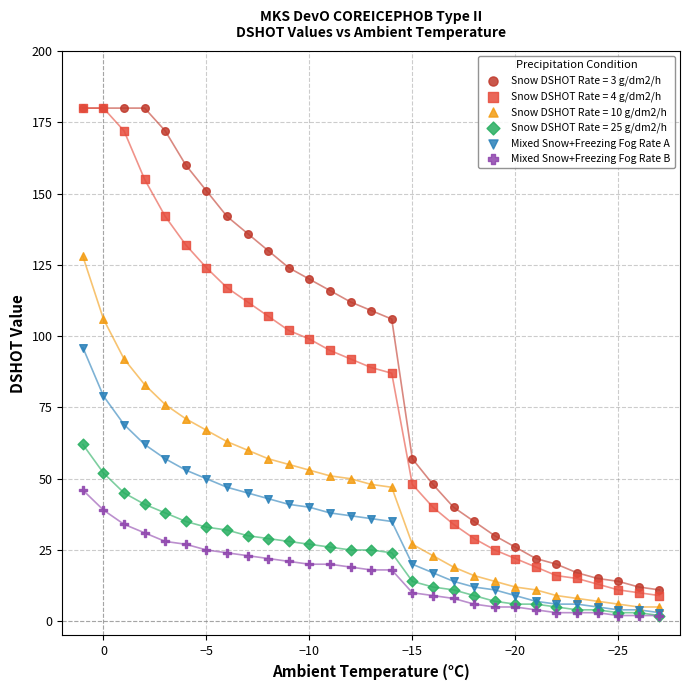

Which series has the largest Y range (max minus min)?

Snow DSHOT Rate = 4 g/dm2/h